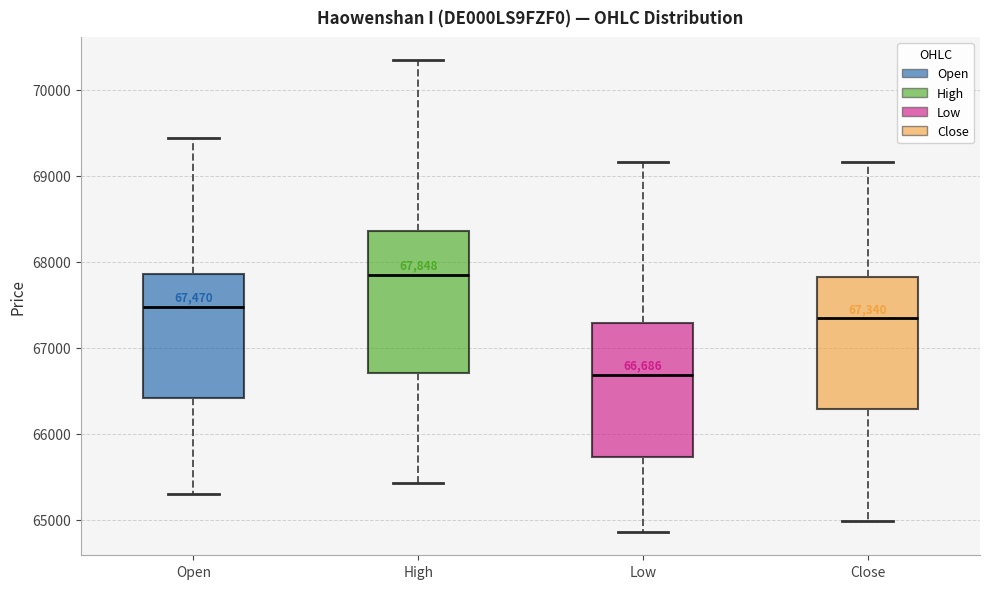

Which box's median line is the highest?

High